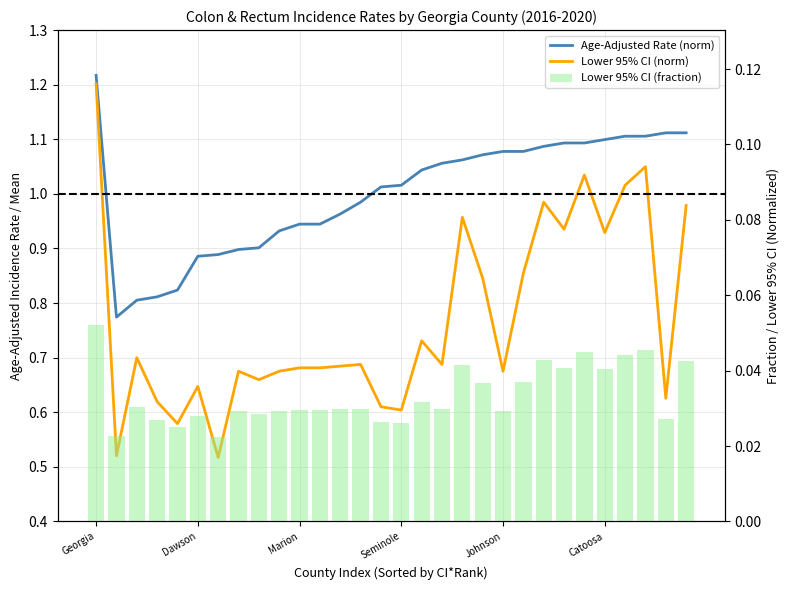

True or false: Lower 95% CI (norm) has a value of 1.1 at 19.

False